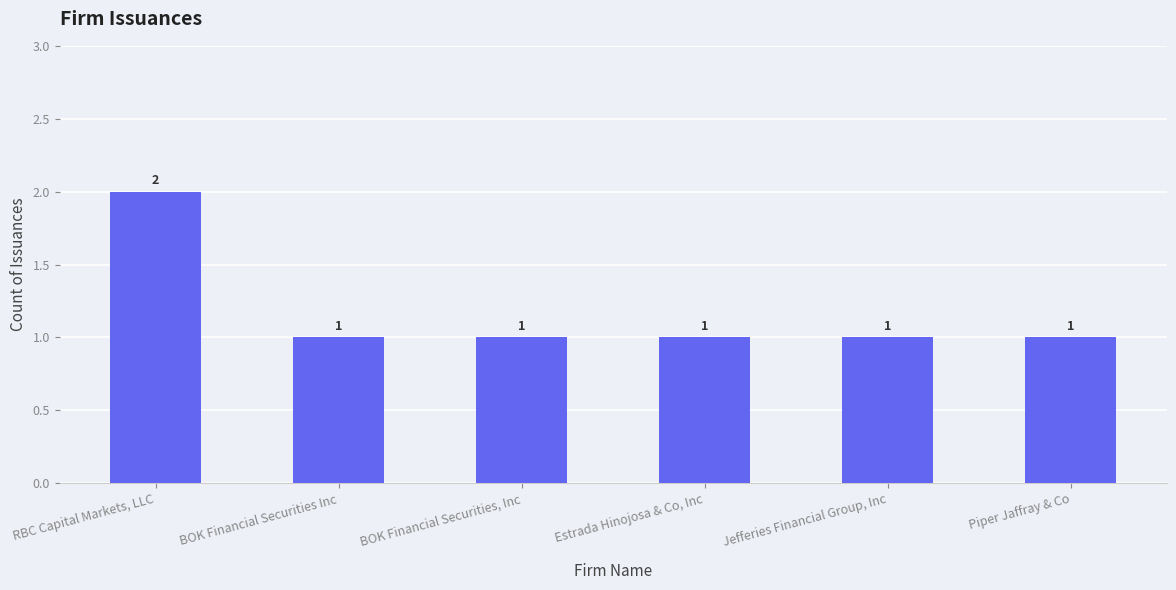

At which category does the chart reach its peak across all series?

RBC Capital Markets, LLC